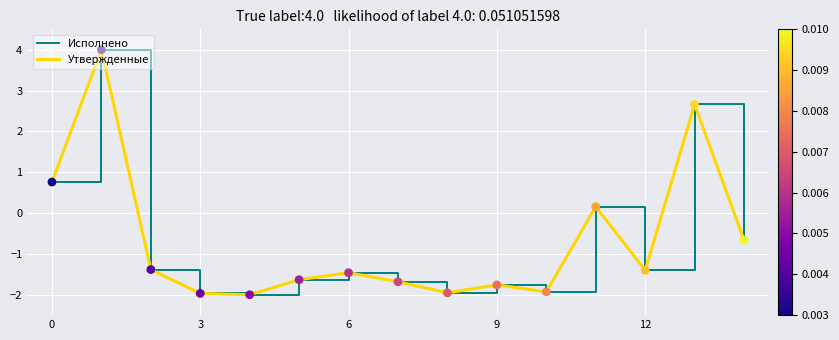

Which series has the largest total across all categories?

Исполнено